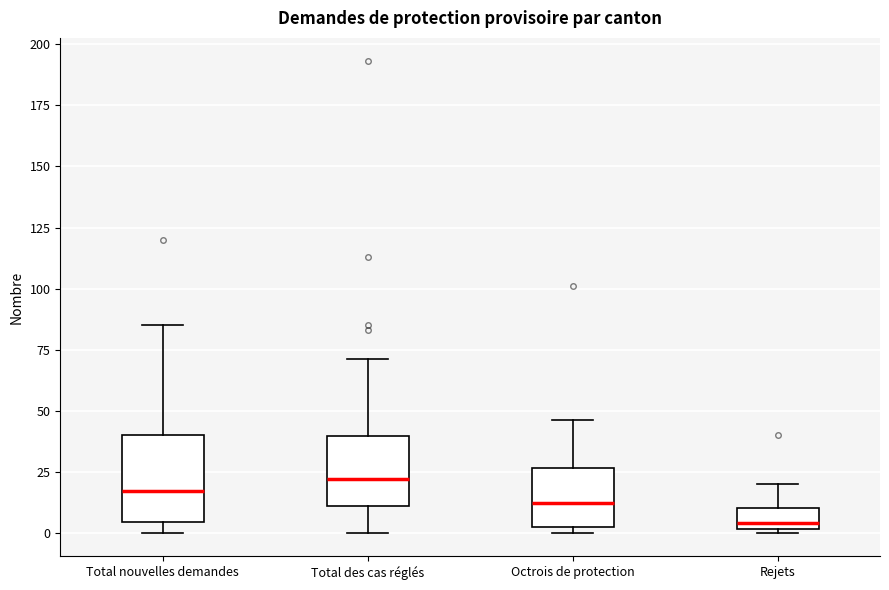

Comparing the boxes themselves (not the whiskers), which one is the tallest?

Total nouvelles demandes